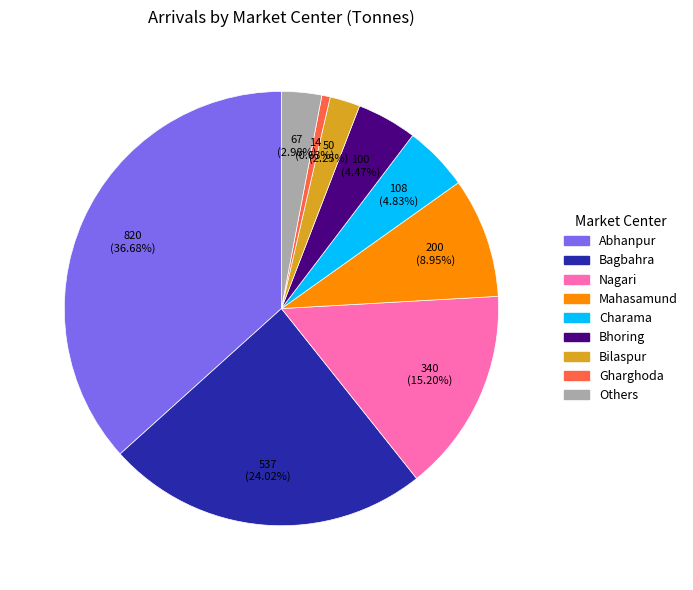

What is the ratio of the value at Nagari to the value at Bilaspur?

6.8